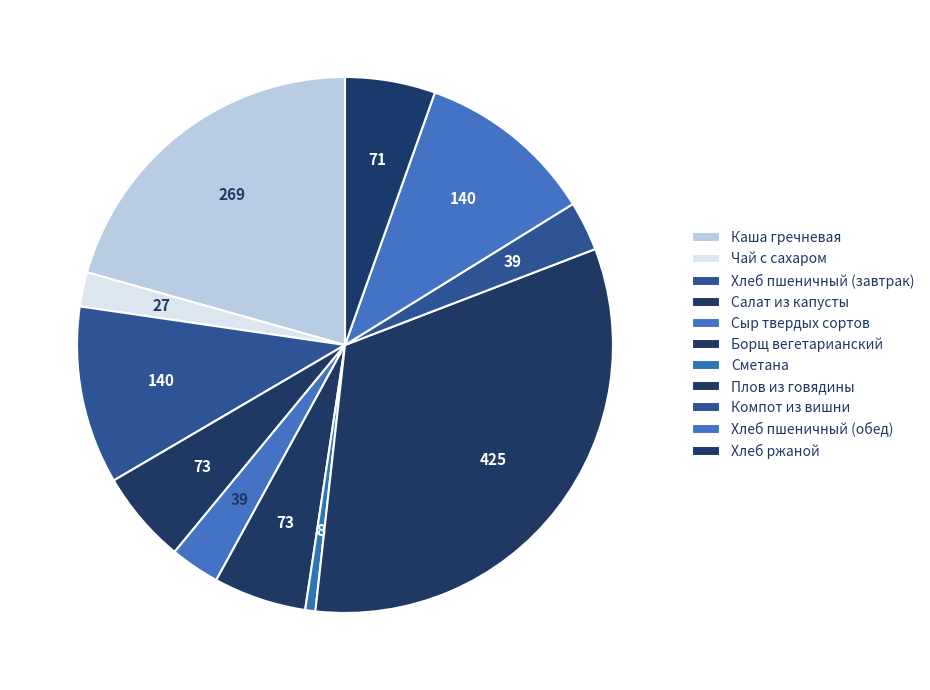

True or false: Каша гречневая accounts for 21% of the total.

True